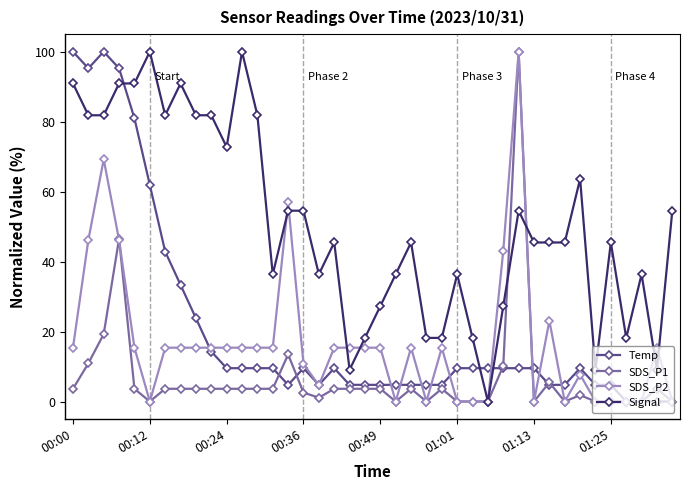

True or false: SDS_P1 has more than 2 points higher than both neighbors.

True